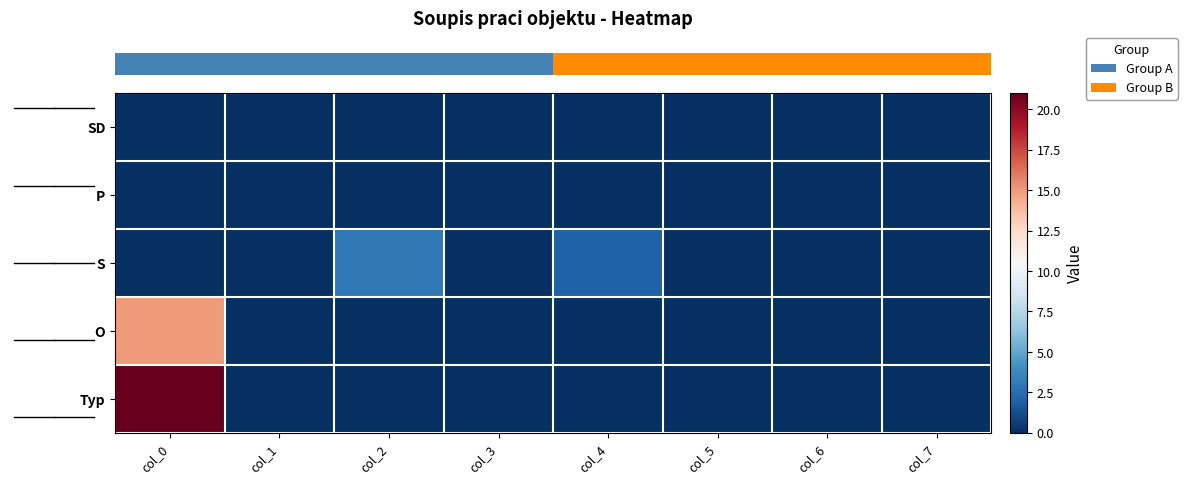

At which category is the sum across all series the highest?

col_0